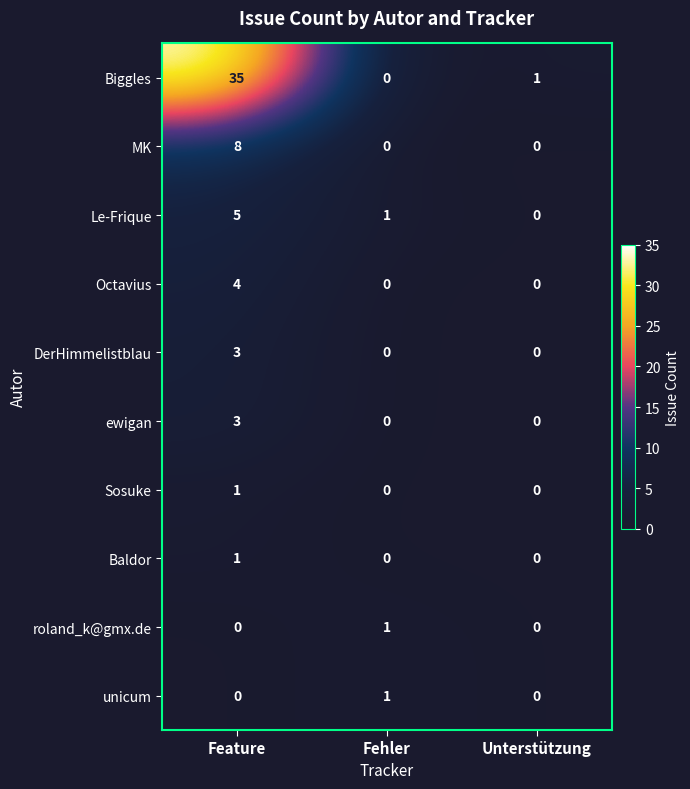

What is the maximum value shown in the chart?

35